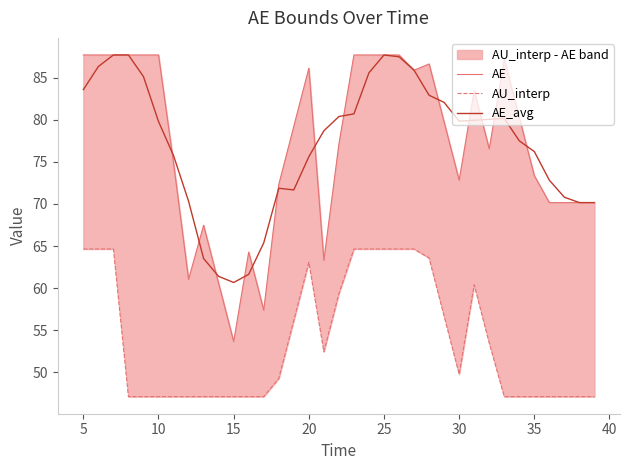

What is the lowest value of the AU_interp series?

47.1